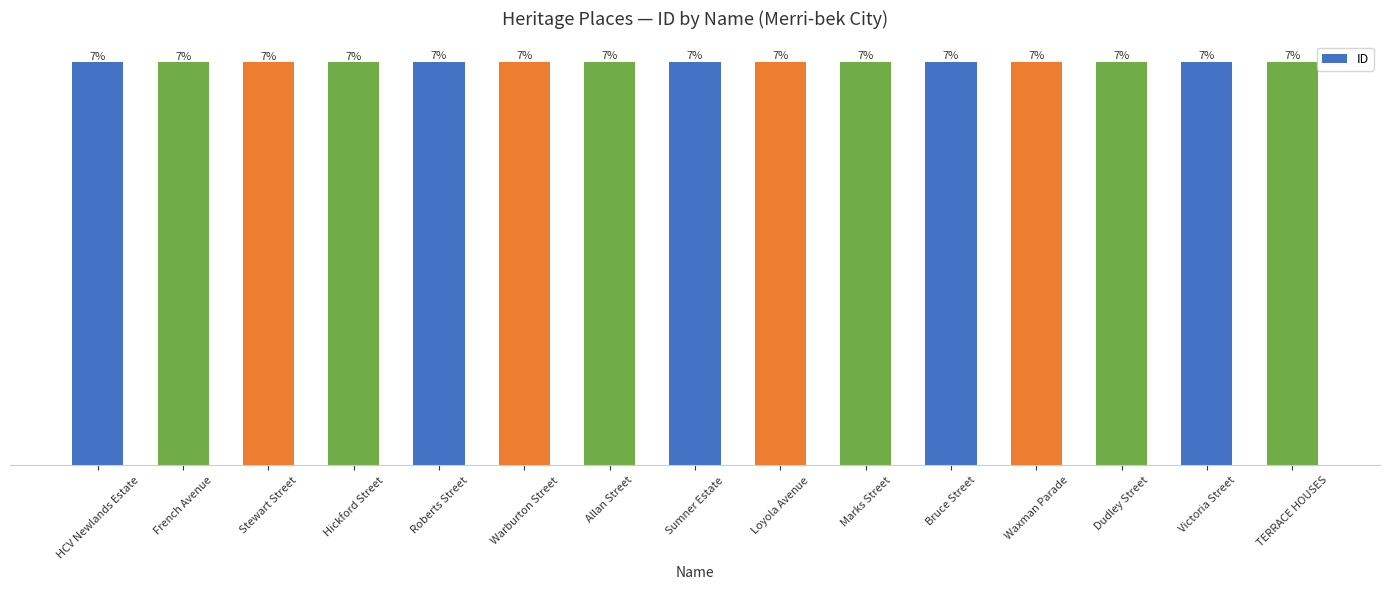

What is the sum of the values at French Avenue and Hickford Street?

112183